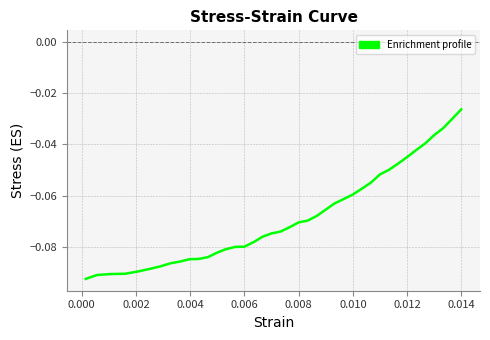

Reading left to right, transcribe all the data shown in this chart.

-0.1	-0.1	-0.1	-0.1	-0.1	-0.1	-0.1	-0.1	-0.1	-0.1	-0.1	-0.1	-0.1	-0.1	-0.1	-0.1	-0.1	-0.1	-0.1	-0.1	-0.1	-0.1	-0.1	-0.1	-0.1	-0.1	-0.1	-0.1	-0.1	-0.1	-0.1	-0.1	-0.0	-0.0	-0.0	-0.0	-0.0	-0.0	-0.0	-0.0